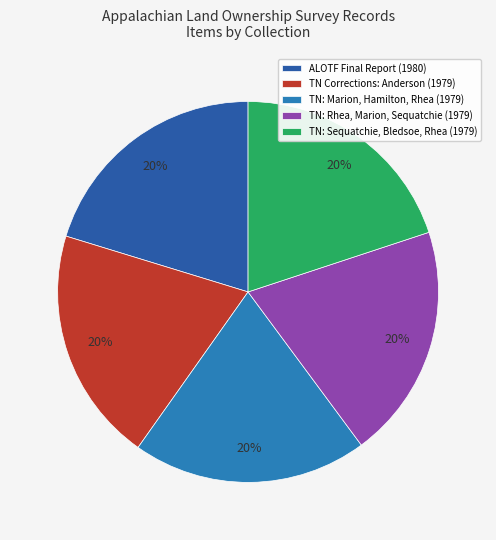

Does any single category account for the majority?

No